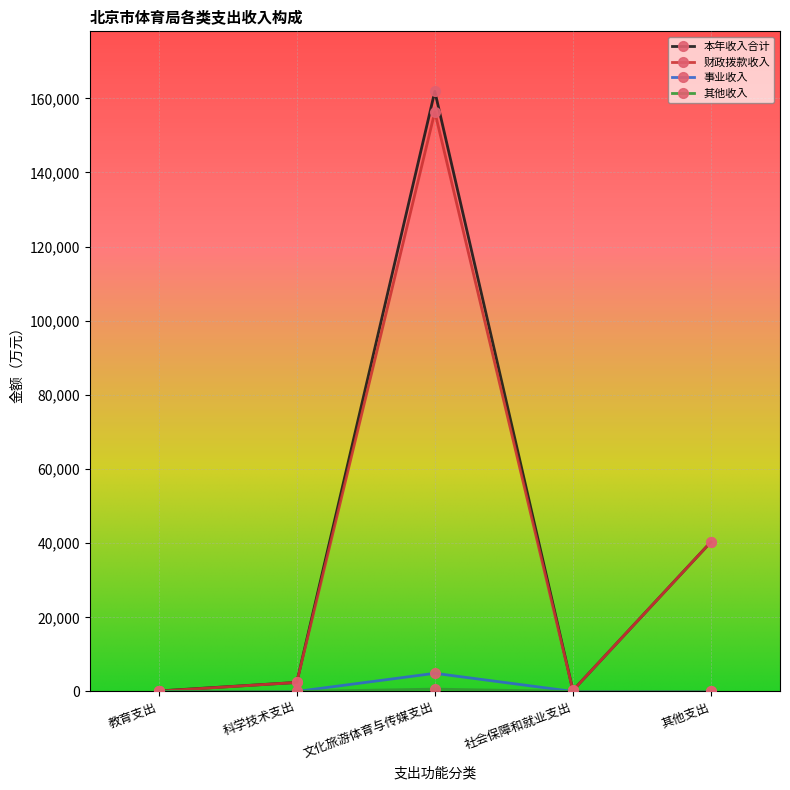

At which category is the sum across all series the highest?

文化旅游体育与传媒支出